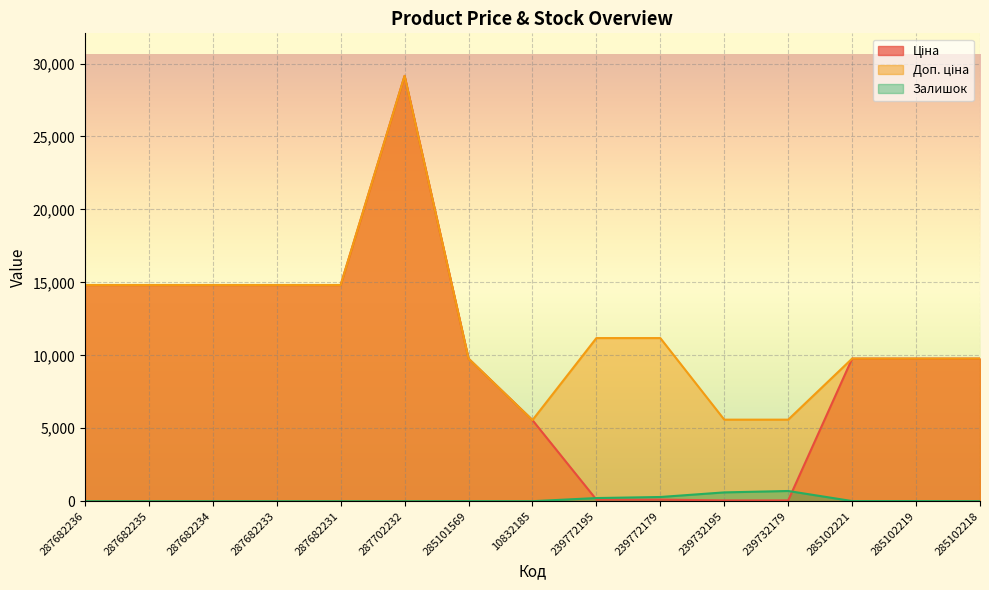

Between 287702232 and 239732179, which series saw the biggest shift?

Ціна